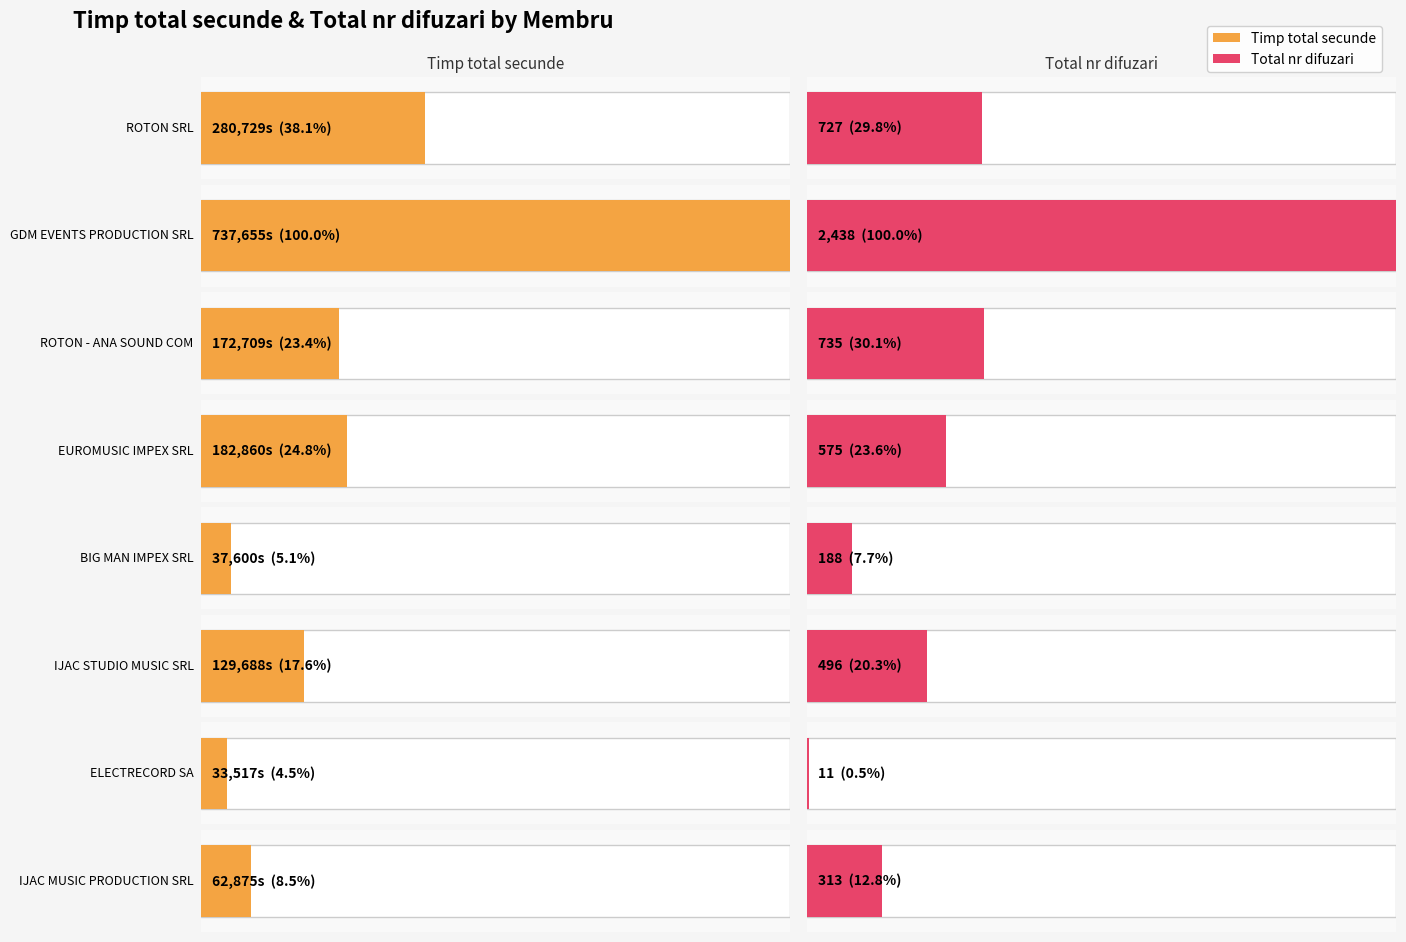

How many values in the Total nr difuzari series exceed 178?

7